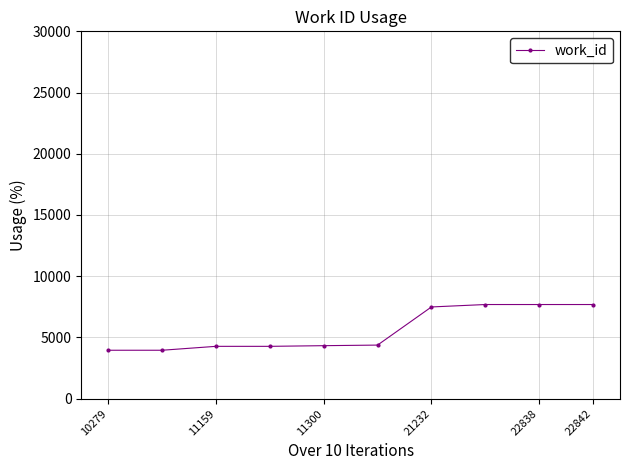

What is the sum of all values?

55700